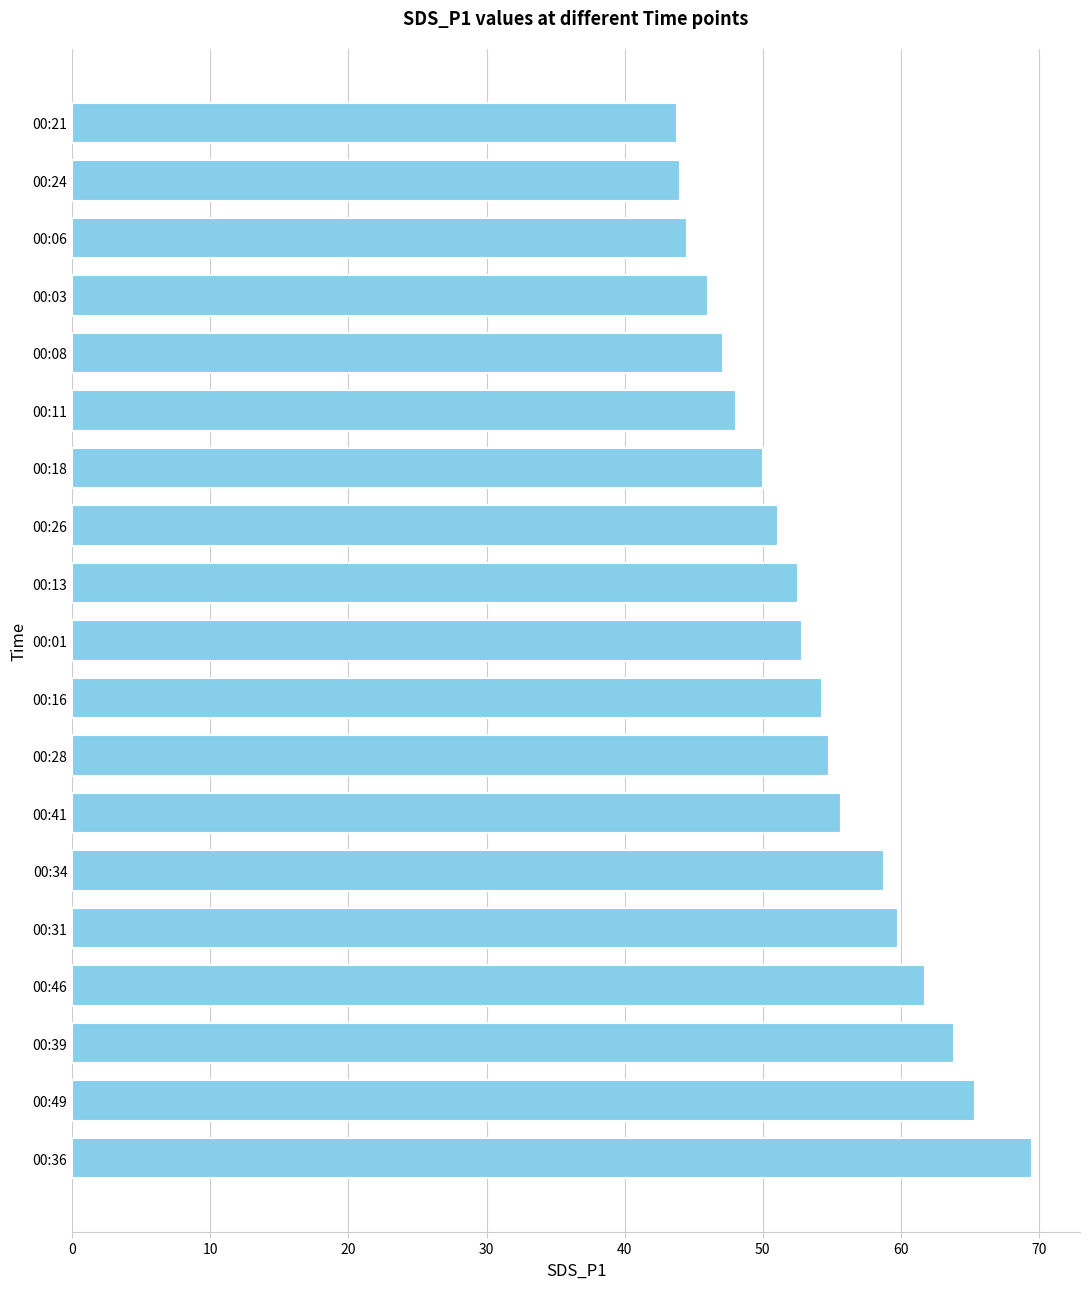

Count the number of values greater than 52.

11